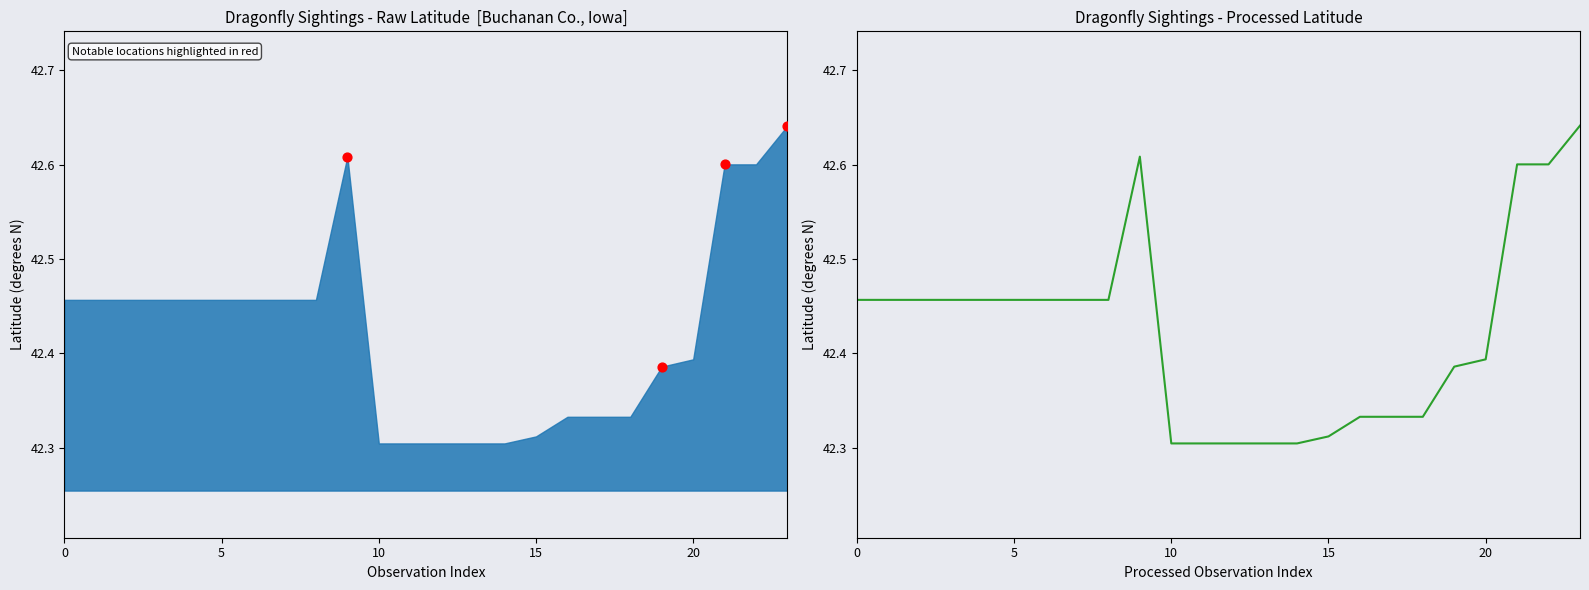

Between 21 and 17, which is larger?

21